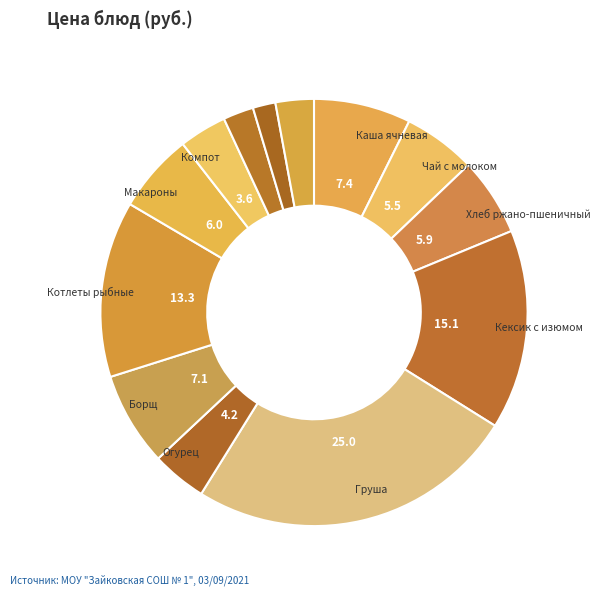

How many slices are in this pie chart?

13